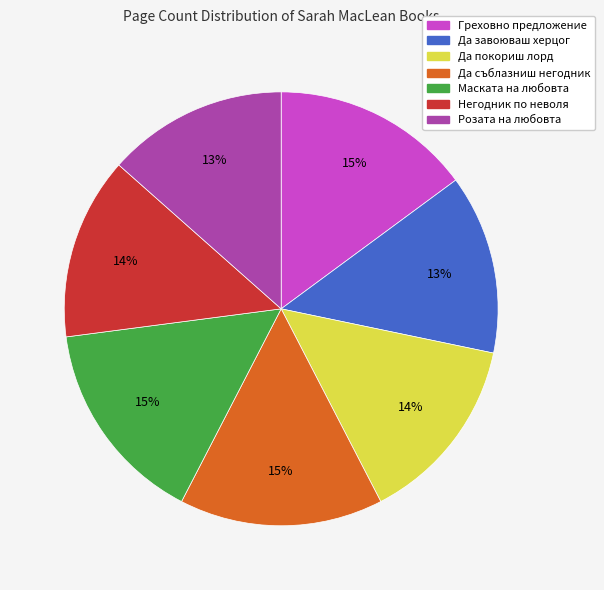

Is there any slice that represents more than half of the pie?

No